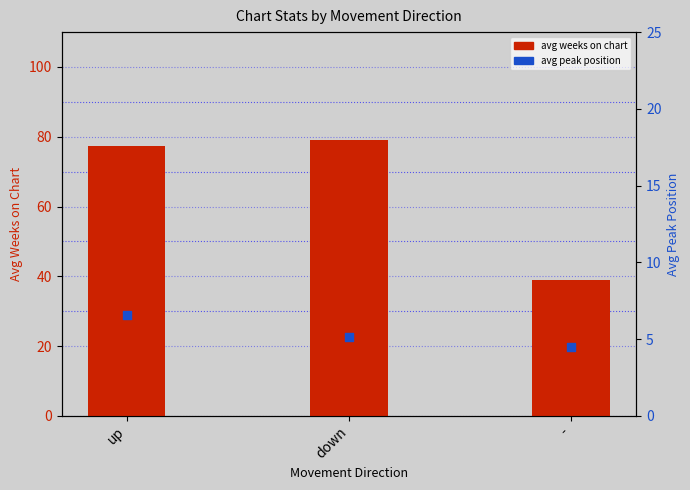

At which category is the sum across all series the highest?

down